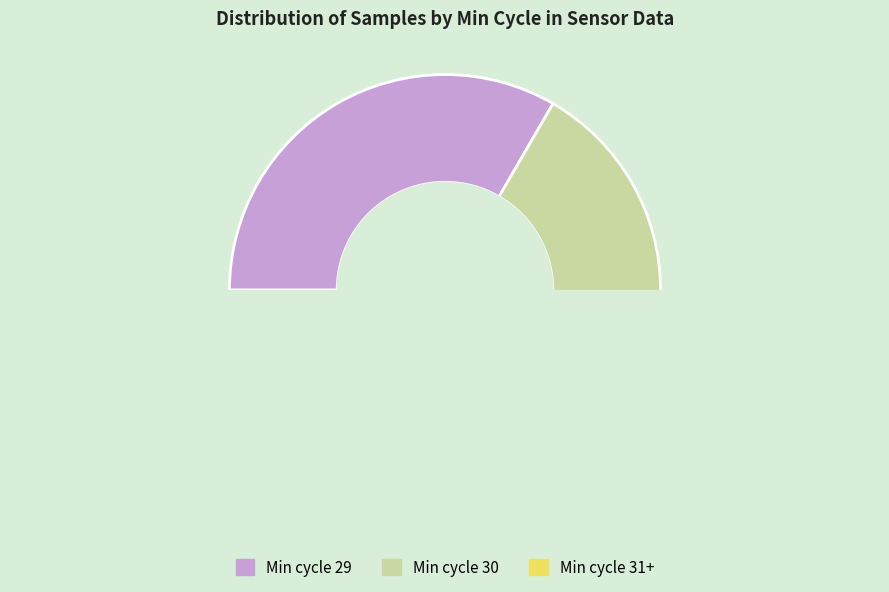

What percentage do Min_cycle=31 and Min_cycle=29 together represent?

66.7%